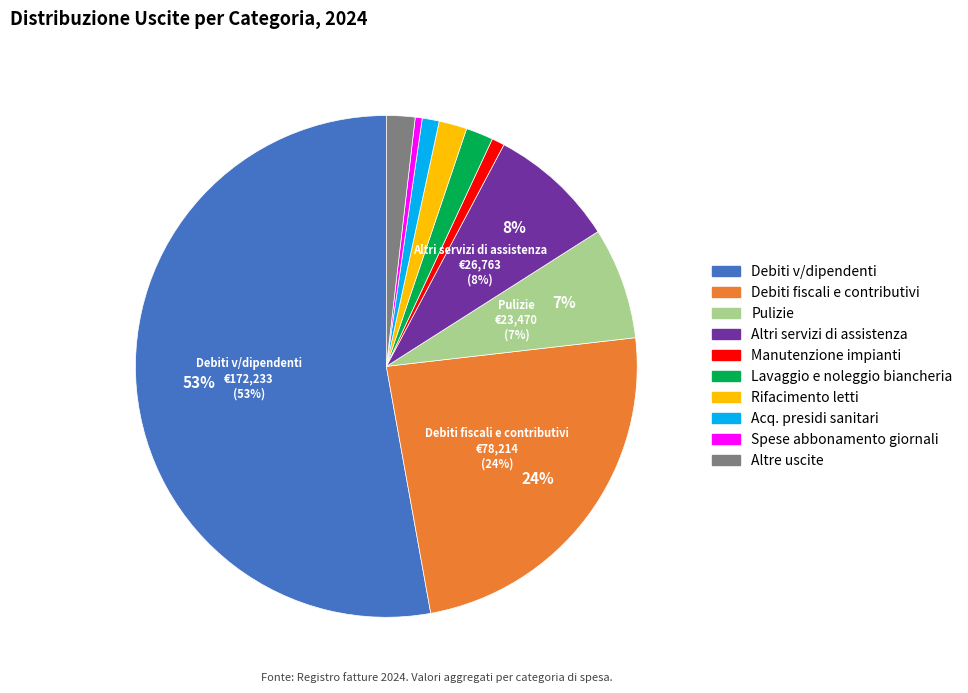

Does Rifacimento letti account for over 50% of the chart?

No